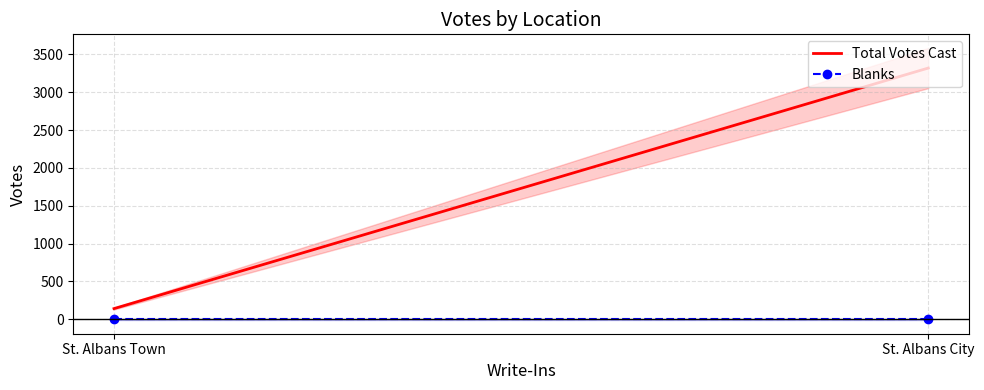

What is the sum of the Total Votes Cast values at St. Albans City and St. Albans Town?

3460